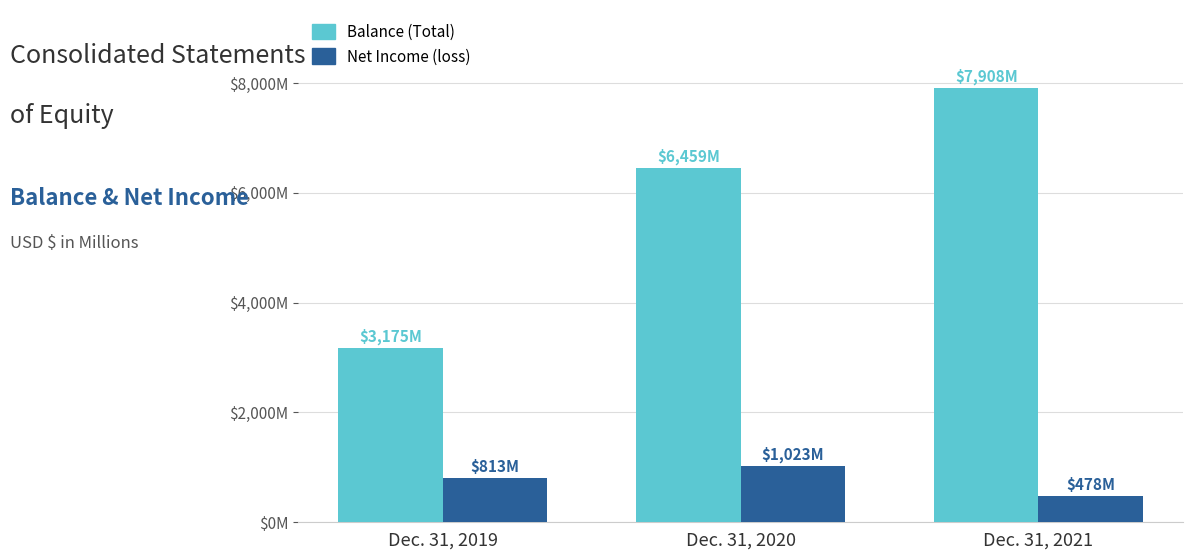

What are all the series names shown in the legend?

Balance (Total), Net Income (loss)